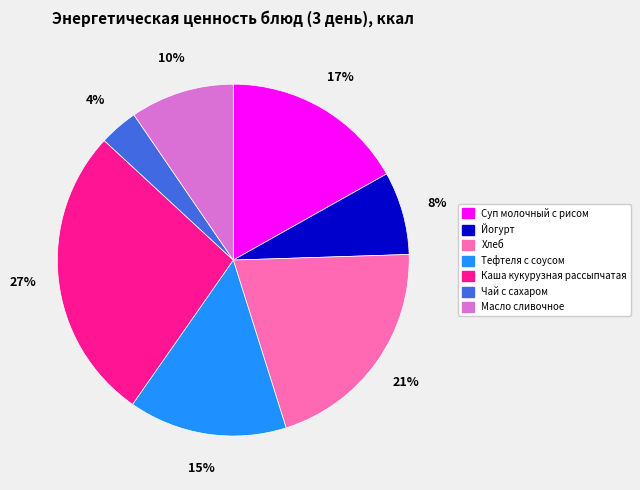

How many slices are in this pie chart?

7